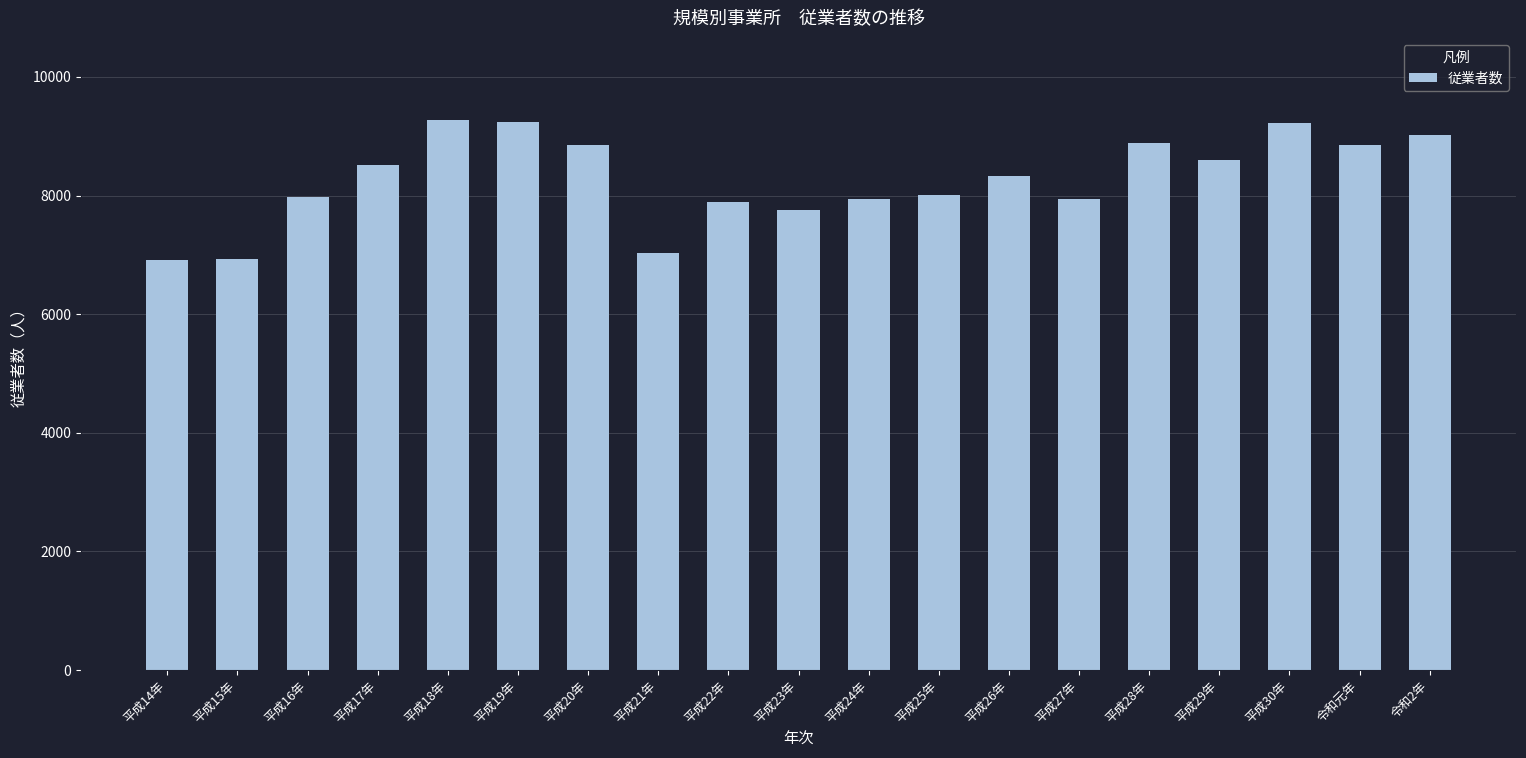

How many bars are there in total?

19